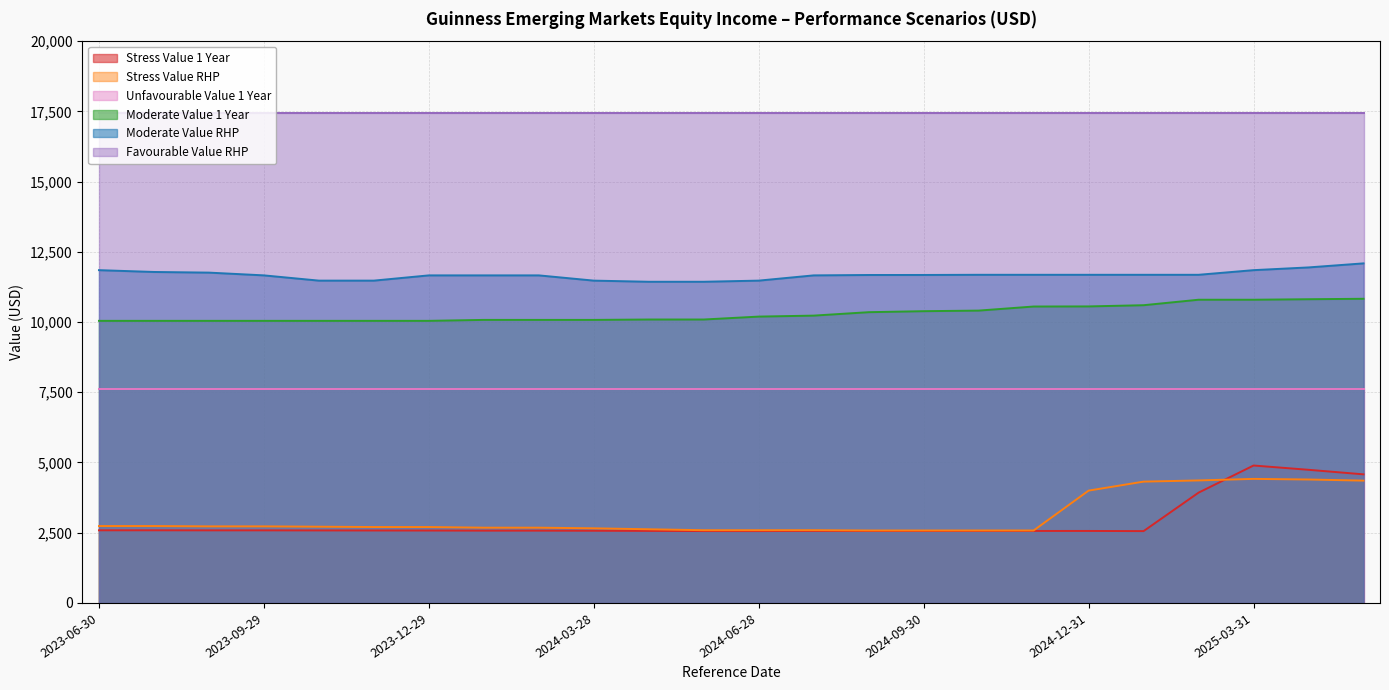

True or false: Stress Value RHP and Moderate Value RHP intersect in this chart.

False